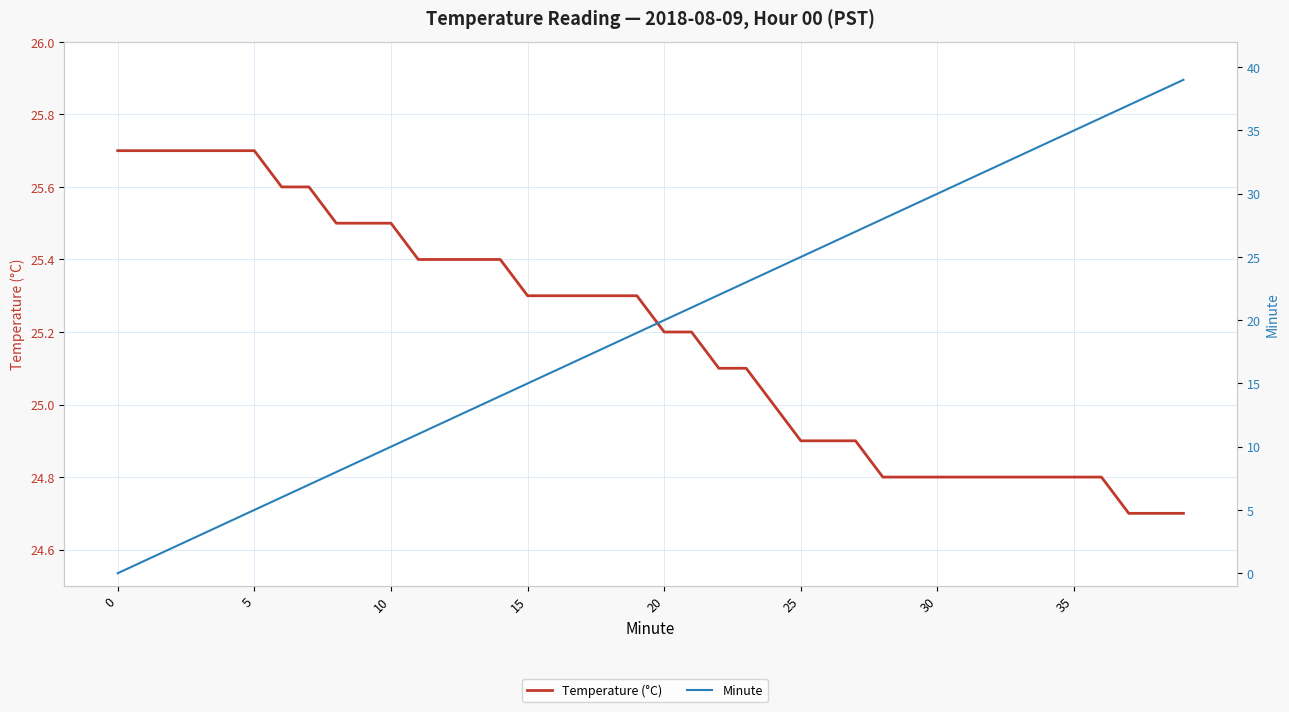

True or false: Minute and Temperature (°C) cross at least once.

True